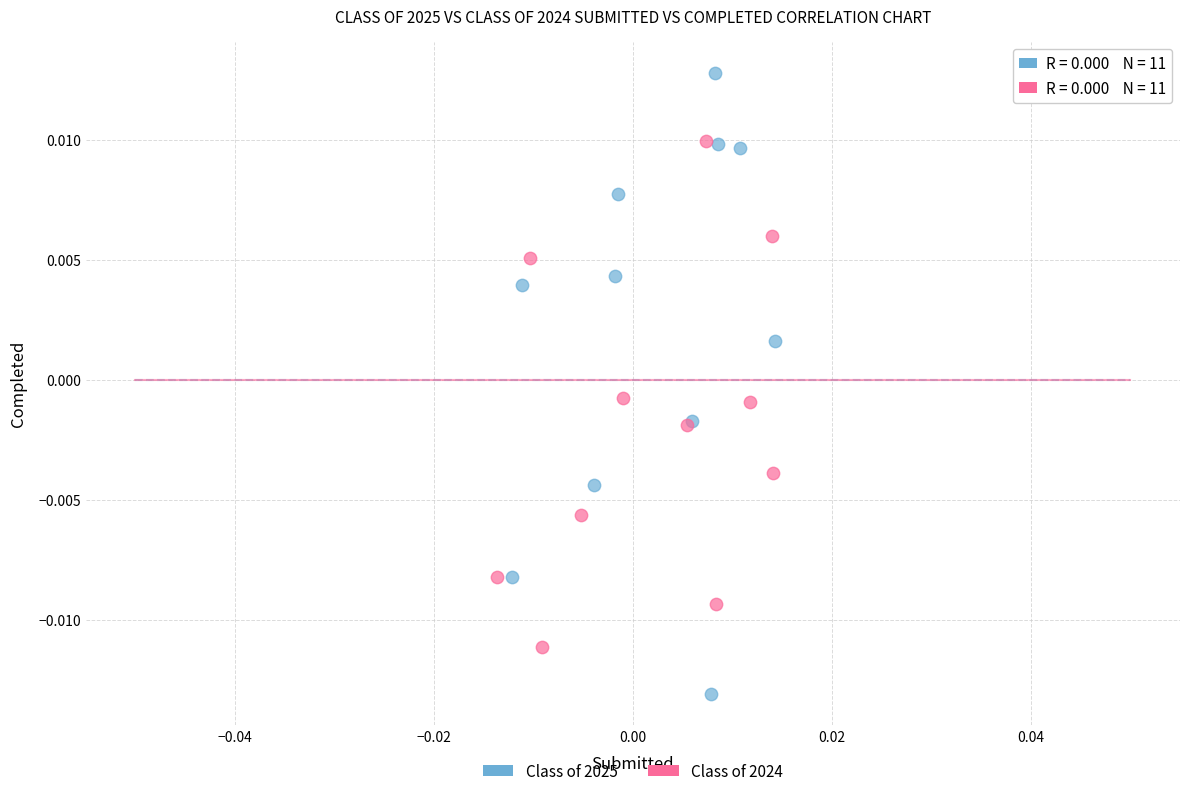

Which series contains the lowest Y value?

Class of 2025